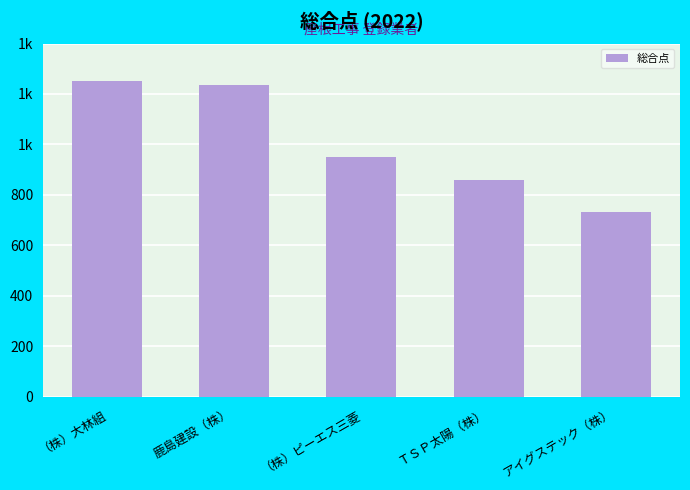

Does the chart contain any negative values?

No